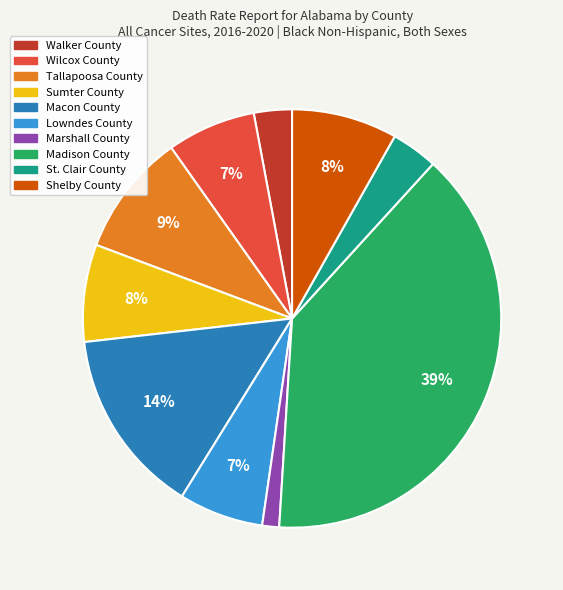

The St. Clair County slice represents 4% of the pie. True or false?

True